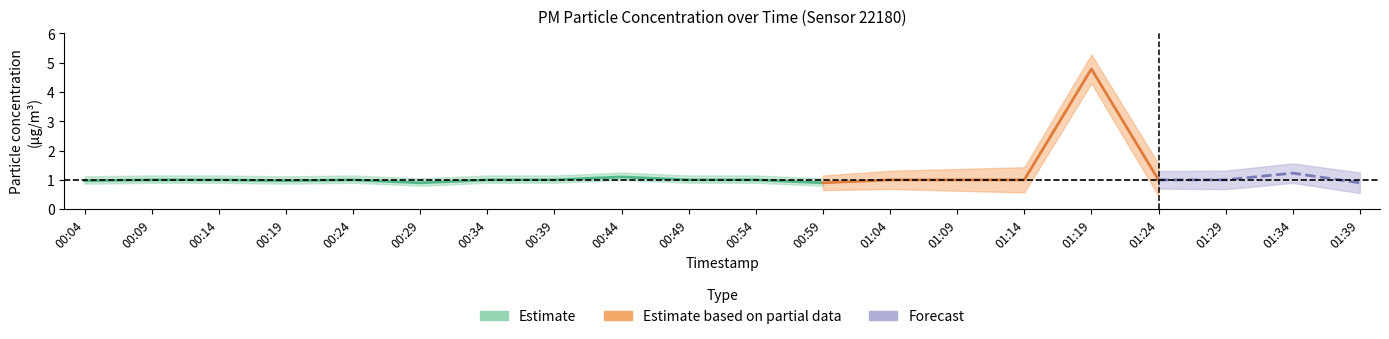

Which category has the highest value across all series?

01:19